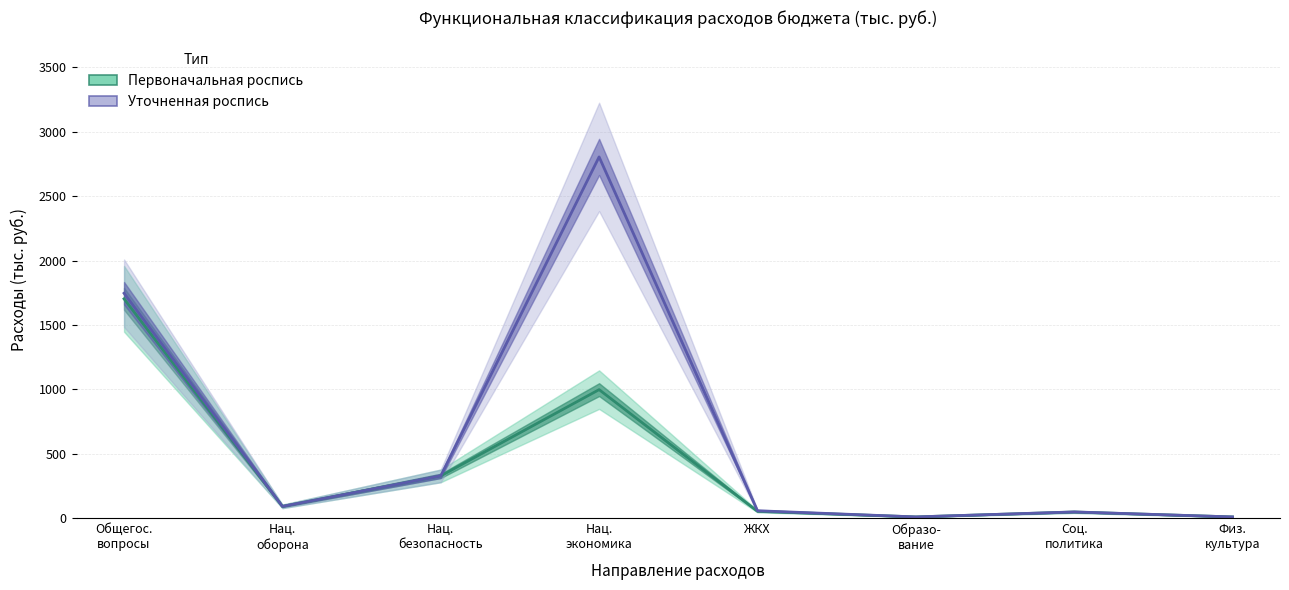

What is the sum of the Первоначальная роспись values at Нац.
экономика and Нац.
безопасность?

1326.4